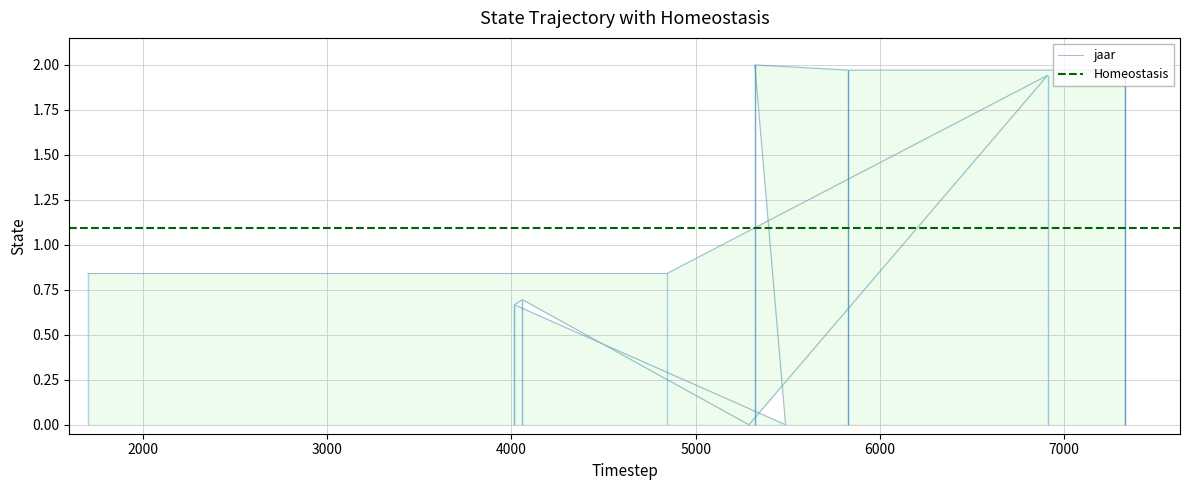

Reading left to right, transcribe all the data shown in this chart.

0.8	0.8	1.9	0.0	0.7	0.7	0.0	2.0	2.0	2.0